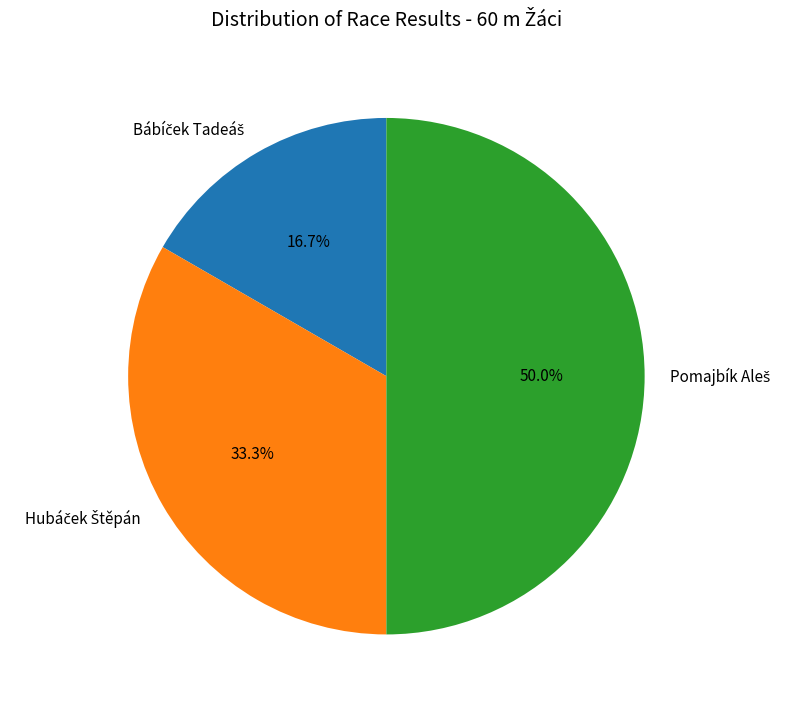

How many segments does this pie chart have?

3